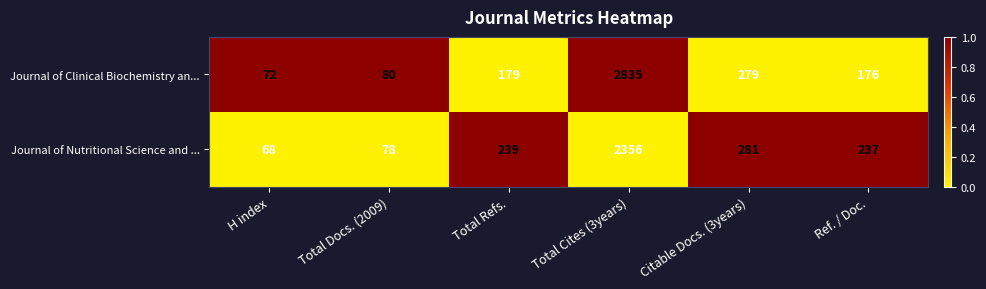

What is the smallest value displayed?

68